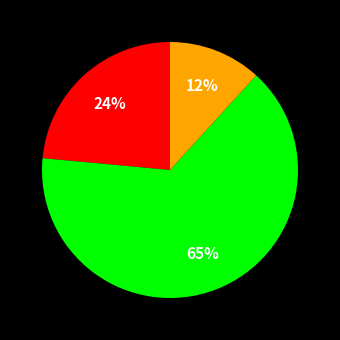

To the nearest percent, what is the average slice percentage?

33%